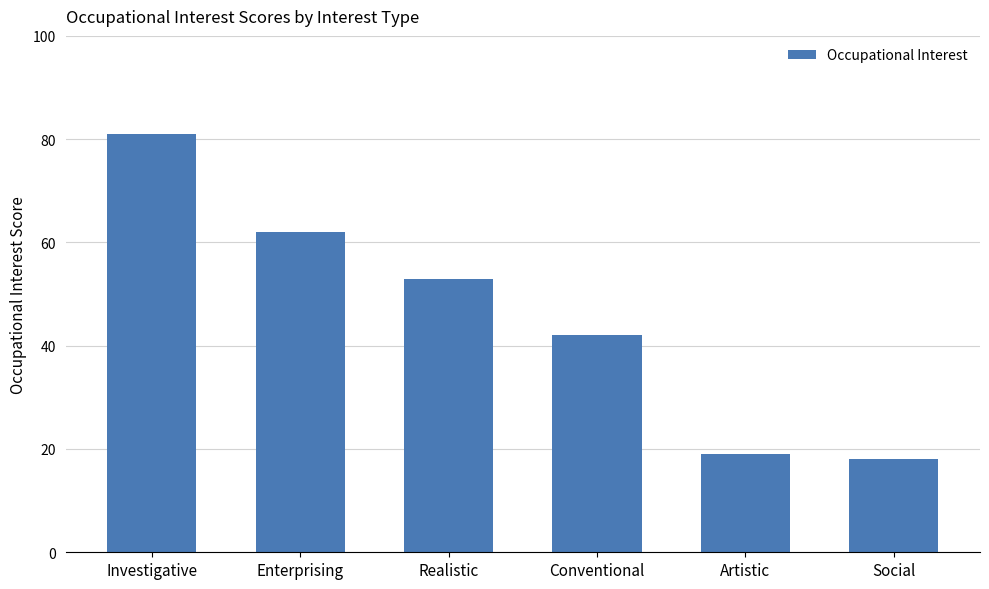

What is the sum of all values?

275